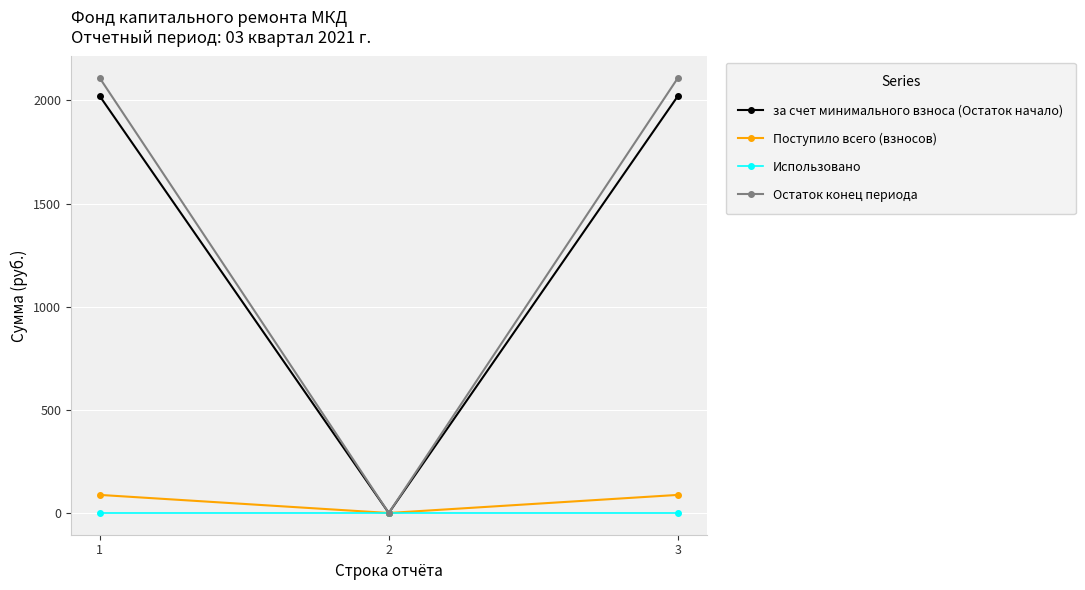

At how many categories does at least one series exceed 1345?

2